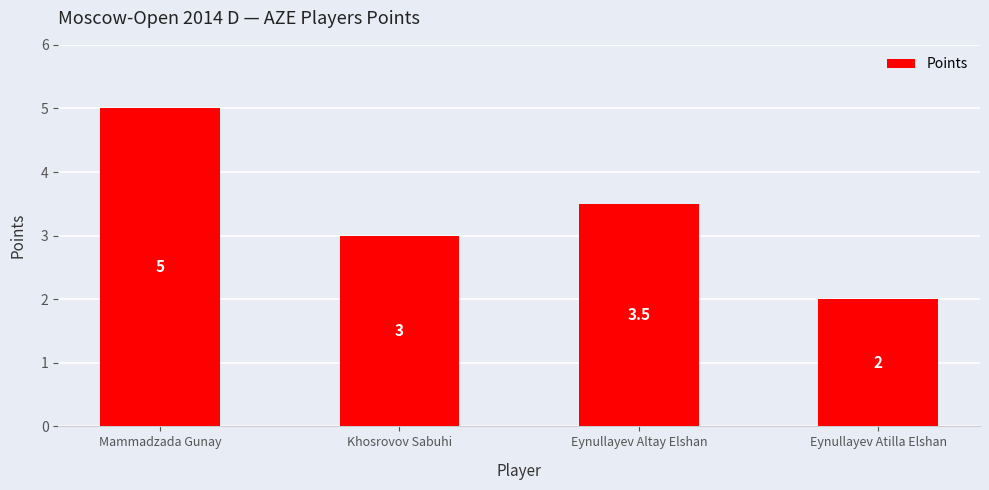

The value at Eynullayev Altay Elshan is 0.7. True or false?

False